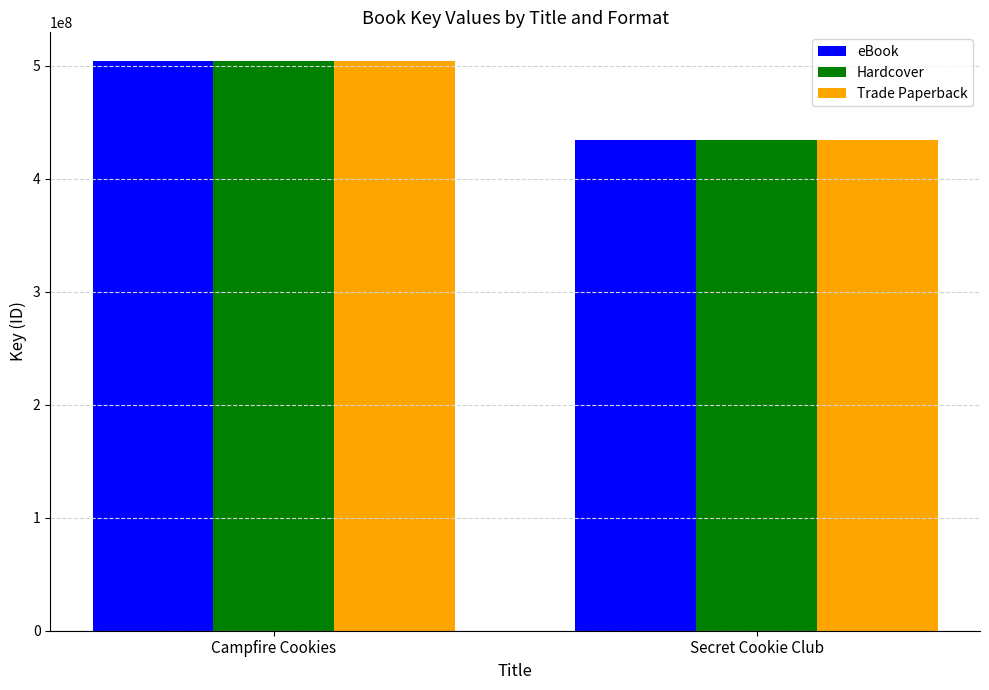

How many values in the Hardcover series are below 504147430?

1